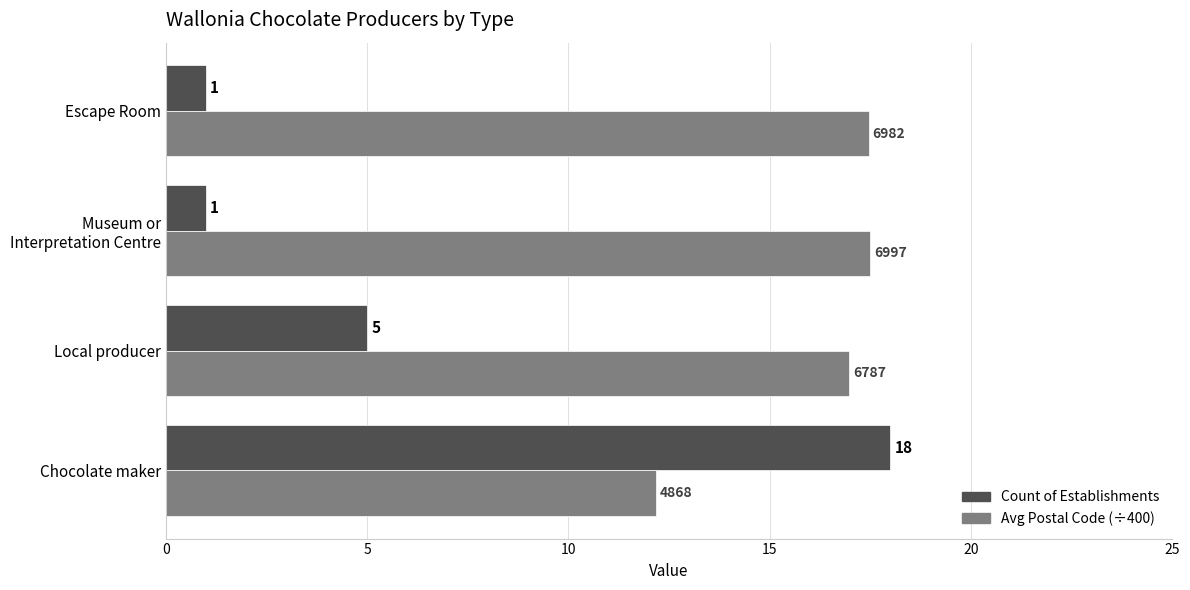

What is the difference between the second highest and second lowest values in the Count of Establishments series?

4.0